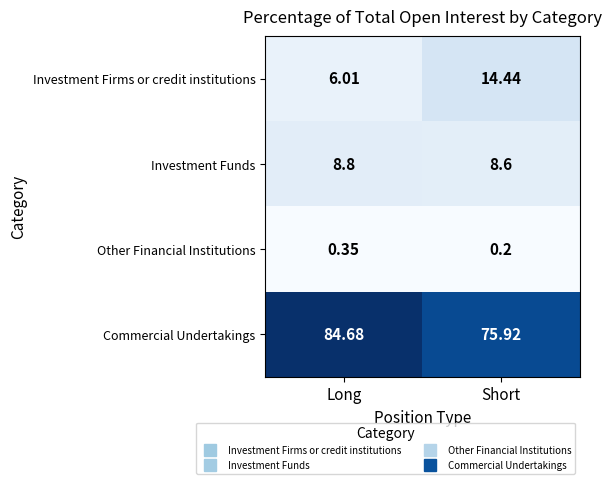

Which label corresponds to the smallest value in the chart?

Short